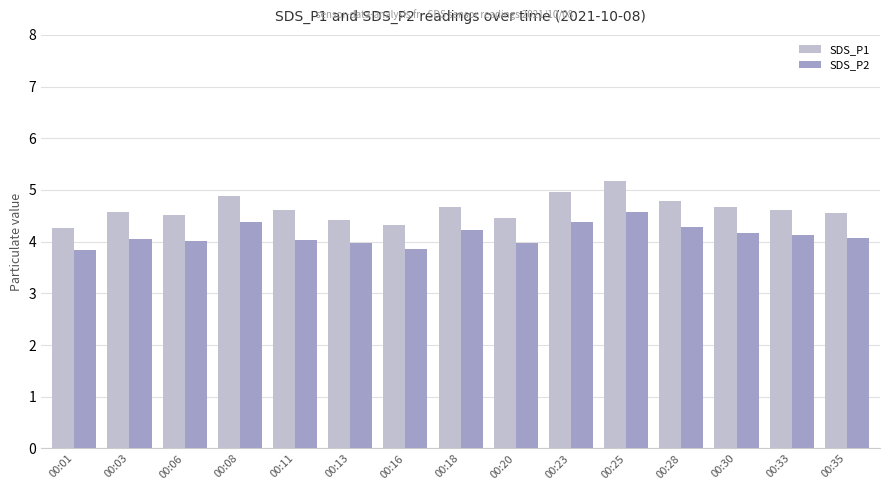

Is the value of SDS_P2 at 00:35 greater than the value of SDS_P1 at 00:08?

No